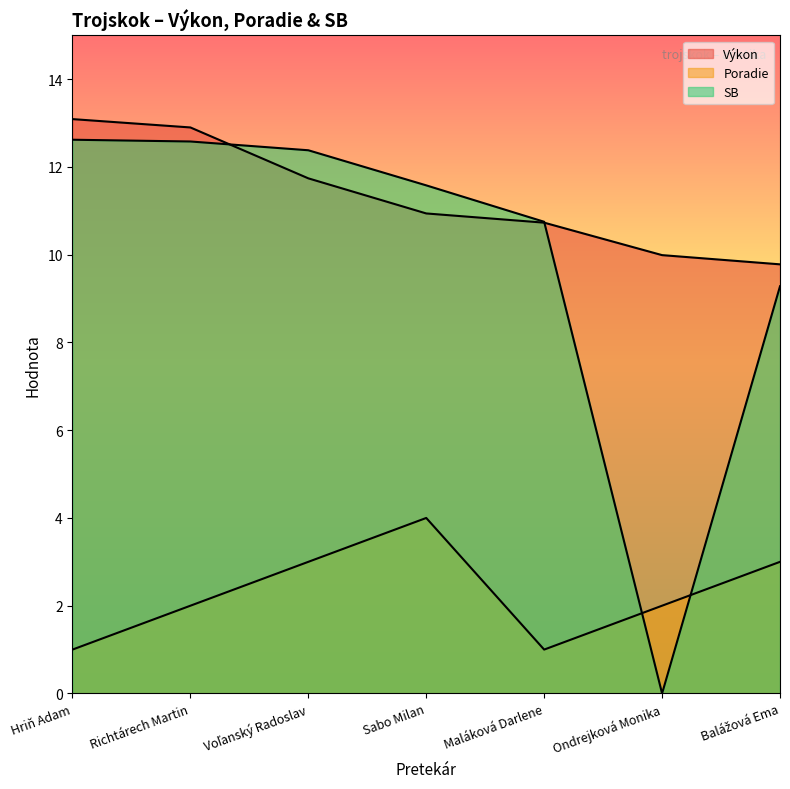

Is it true that Výkon equals 22.1 at Hriň Adam?

False